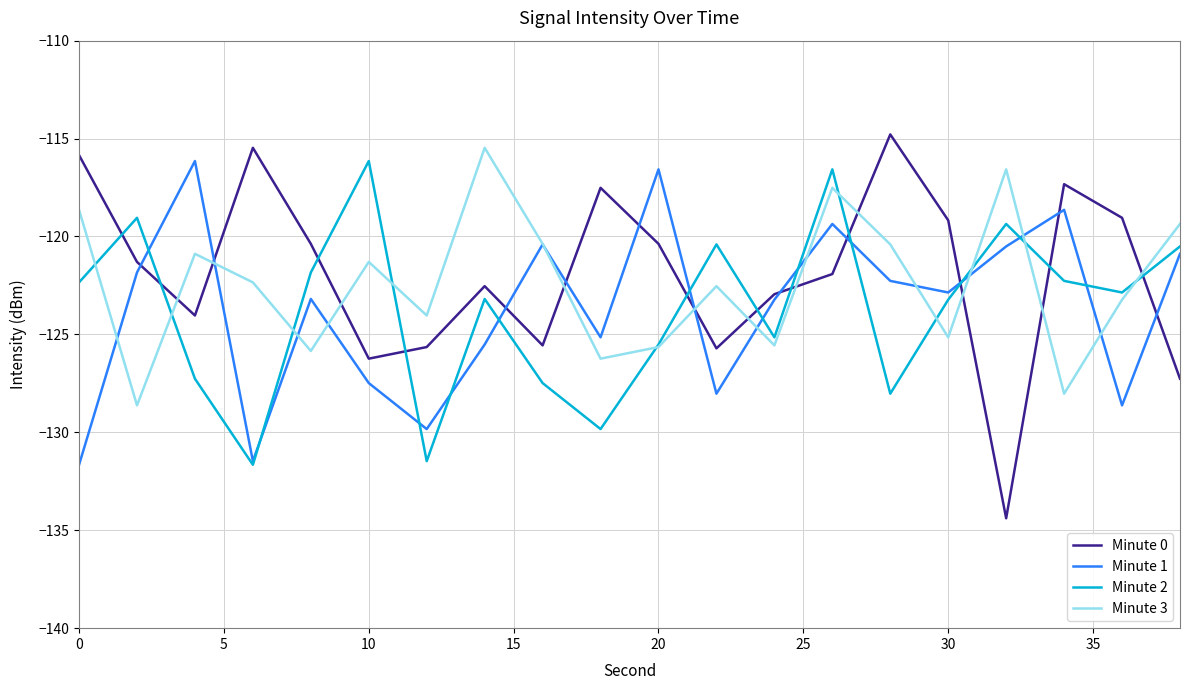

Which series has the largest range (max minus min)?

Minute 0